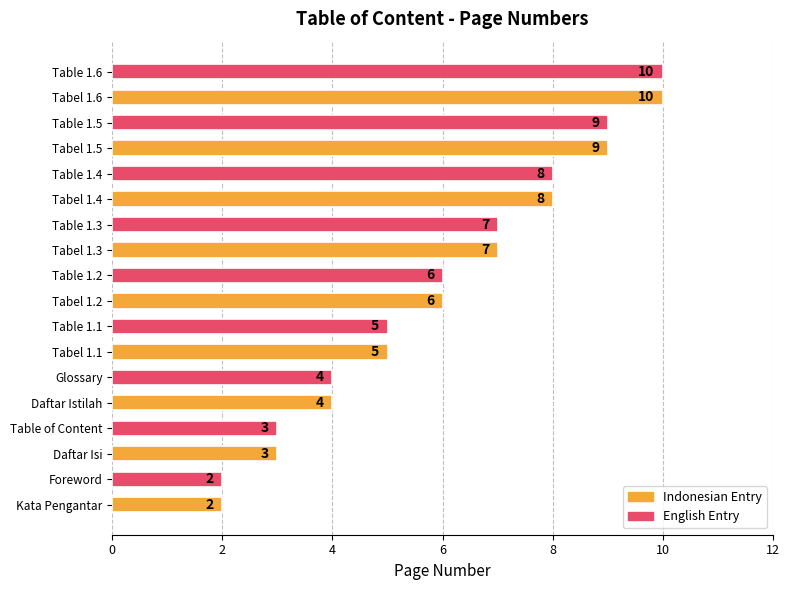

What is the greatest value displayed?

10